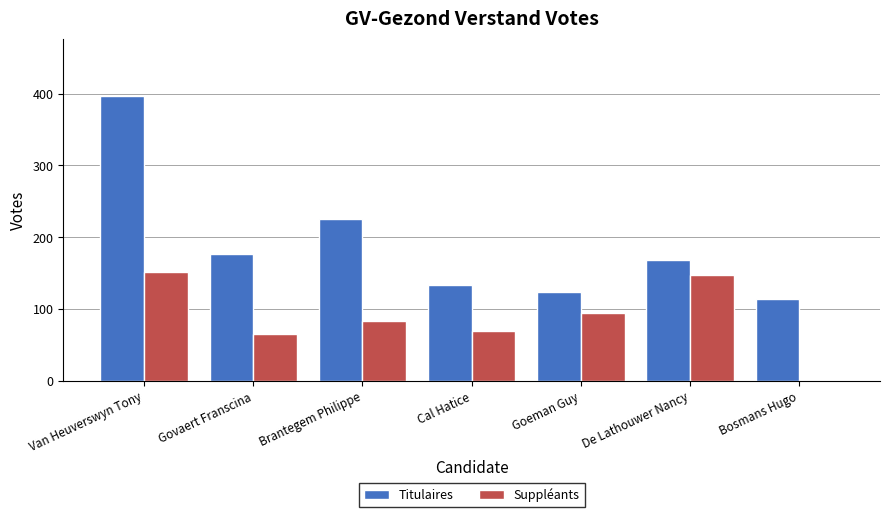

At which label is Titulaires closest to 255?

Brantegem Philippe